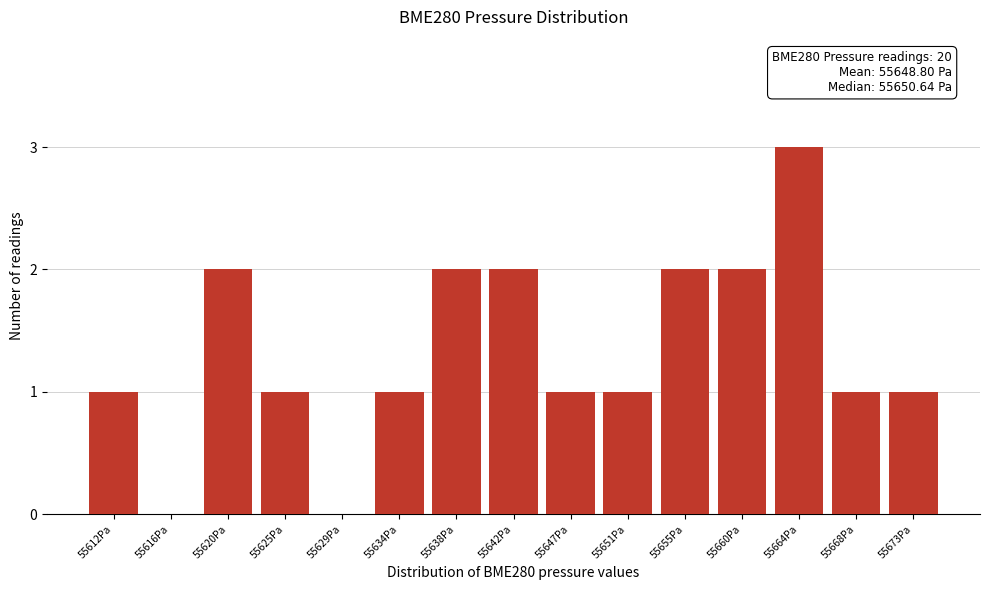

Reading left to right, list all the values displayed in this chart.

55612Pa=1	55616Pa=0	55620Pa=2	55625Pa=1	55629Pa=0	55634Pa=1	55638Pa=2	55642Pa=2	55647Pa=1	55651Pa=1	55655Pa=2	55660Pa=2	55664Pa=3	55668Pa=1	55673Pa=1